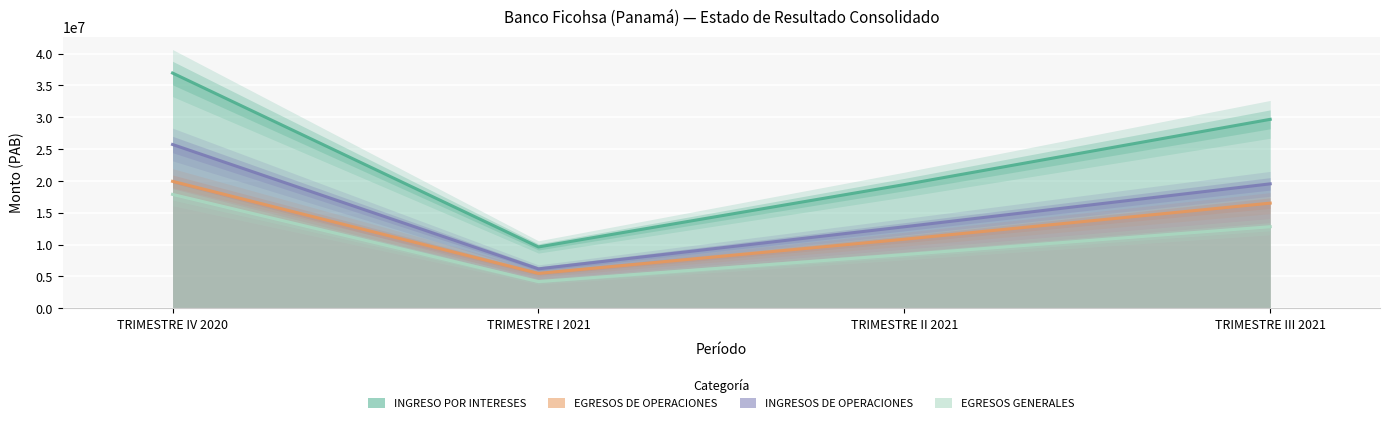

At how many categories does at least one series exceed 17106456?

3